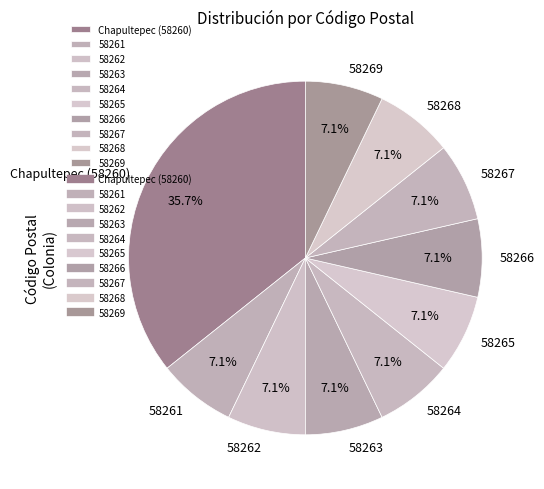

To the nearest percent, what is the average slice percentage?

10%